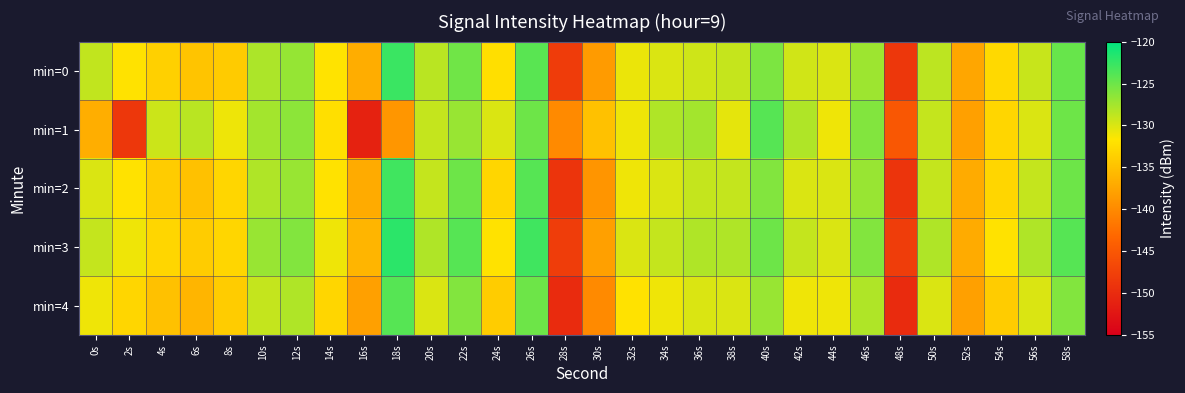

Reading left to right, transcribe all the data shown in this chart.

min=0: 0s=-128.8	2s=-132.0	4s=-133.7	6s=-134.7	8s=-134.0	10s=-127.9	12s=-126.8	14s=-131.9	16s=-136.8	18s=-122.7	20s=-128.5	22s=-125.2	24s=-132.2	26s=-124.1	28s=-148.1	30s=-138.4	32s=-130.8	34s=-130.0	36s=-129.5	38s=-129.0	40s=-125.7	42s=-129.6	44s=-130.0	46s=-127.2	48s=-148.7	50s=-128.7	52s=-137.4	54s=-132.7	56s=-129.1	58s=-124.7
min=1: 0s=-136.7	2s=-148.7	4s=-129.3	6s=-128.5	8s=-130.9	10s=-127.5	12s=-126.5	14s=-132.2	16s=-151.1	18s=-138.9	20s=-129.0	22s=-127.0	24s=-130.0	26s=-125.0	28s=-140.0	30s=-135.0	32s=-131.0	34s=-128.0	36s=-127.5	38s=-130.5	40s=-124.0	42s=-128.0	44s=-131.0	46s=-126.0	48s=-145.0	50s=-129.0	52s=-138.0	54s=-133.0	56s=-130.0	58s=-125.0
min=2: 0s=-130.0	2s=-132.0	4s=-134.0	6s=-135.0	8s=-133.0	10s=-128.0	12s=-127.0	14s=-132.0	16s=-137.0	18s=-123.0	20s=-129.0	22s=-125.0	24s=-133.0	26s=-124.0	28s=-149.0	30s=-139.0	32s=-131.0	34s=-130.0	36s=-129.0	38s=-129.0	40s=-126.0	42s=-130.0	44s=-130.0	46s=-127.0	48s=-149.0	50s=-129.0	52s=-137.0	54s=-133.0	56s=-129.0	58s=-125.0
min=3: 0s=-129.0	2s=-131.0	4s=-133.0	6s=-134.0	8s=-133.0	10s=-127.0	12s=-126.0	14s=-131.0	16s=-136.0	18s=-122.0	20s=-128.0	22s=-124.0	24s=-132.0	26s=-123.0	28s=-148.0	30s=-138.0	32s=-130.0	34s=-129.0	36s=-128.0	38s=-128.0	40s=-125.0	42s=-129.0	44s=-130.0	46s=-126.0	48s=-148.0	50s=-128.0	52s=-137.0	54s=-132.0	56s=-128.0	58s=-124.0
min=4: 0s=-131.0	2s=-133.0	4s=-135.0	6s=-136.0	8s=-134.0	10s=-129.0	12s=-128.0	14s=-133.0	16s=-138.0	18s=-124.0	20s=-130.0	22s=-126.0	24s=-134.0	26s=-125.0	28s=-150.0	30s=-140.0	32s=-132.0	34s=-131.0	36s=-130.0	38s=-130.0	40s=-127.0	42s=-131.0	44s=-131.0	46s=-128.0	48s=-150.0	50s=-130.0	52s=-138.0	54s=-134.0	56s=-130.0	58s=-126.0